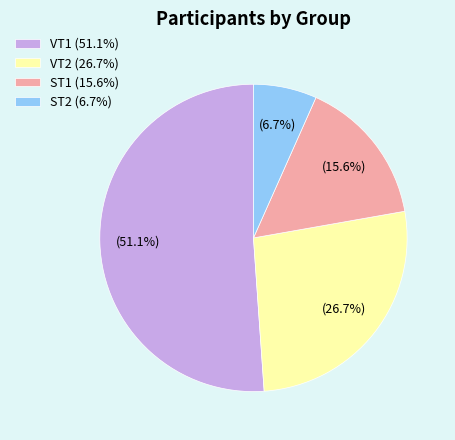

To the nearest percent, what is the average slice percentage?

25%